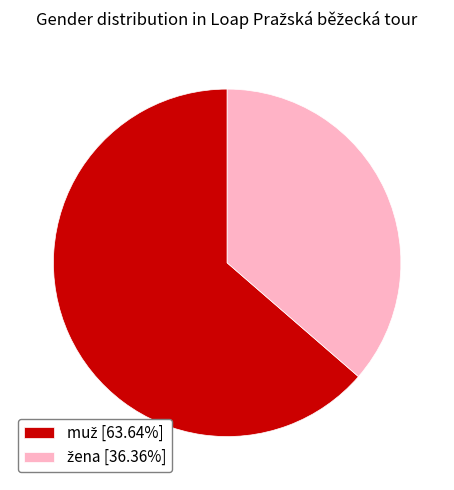

Is there any slice that represents more than half of the pie?

Yes